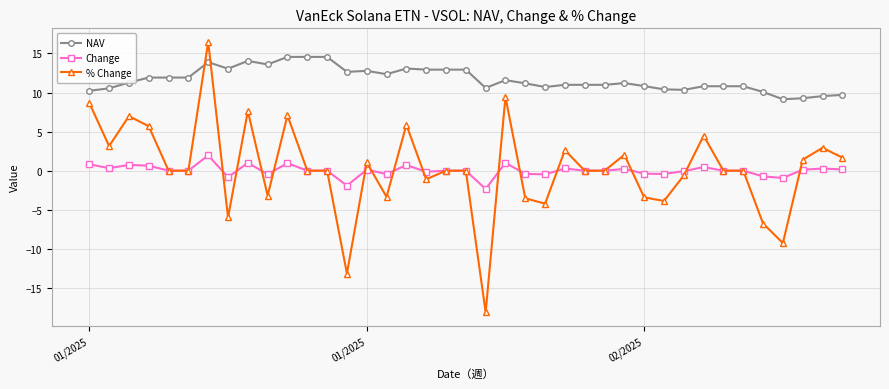

How many data points does each series have?

39